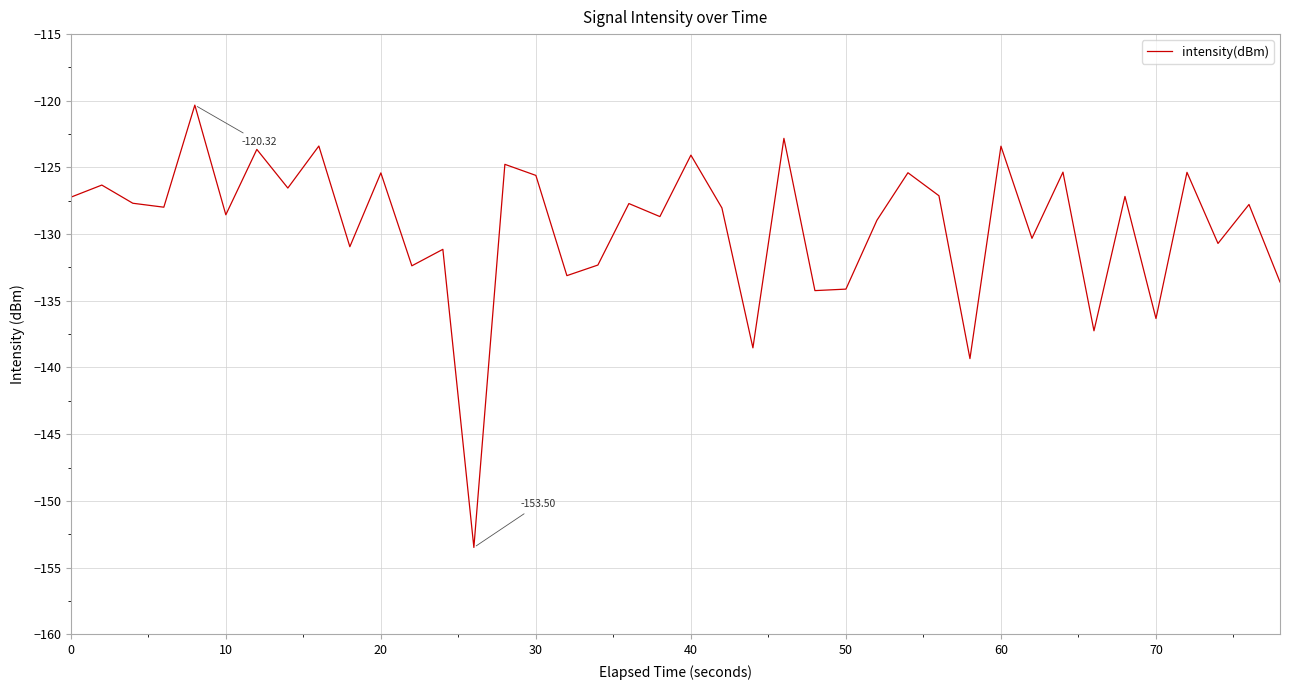

What is the difference between the maximum and minimum values?

33.2